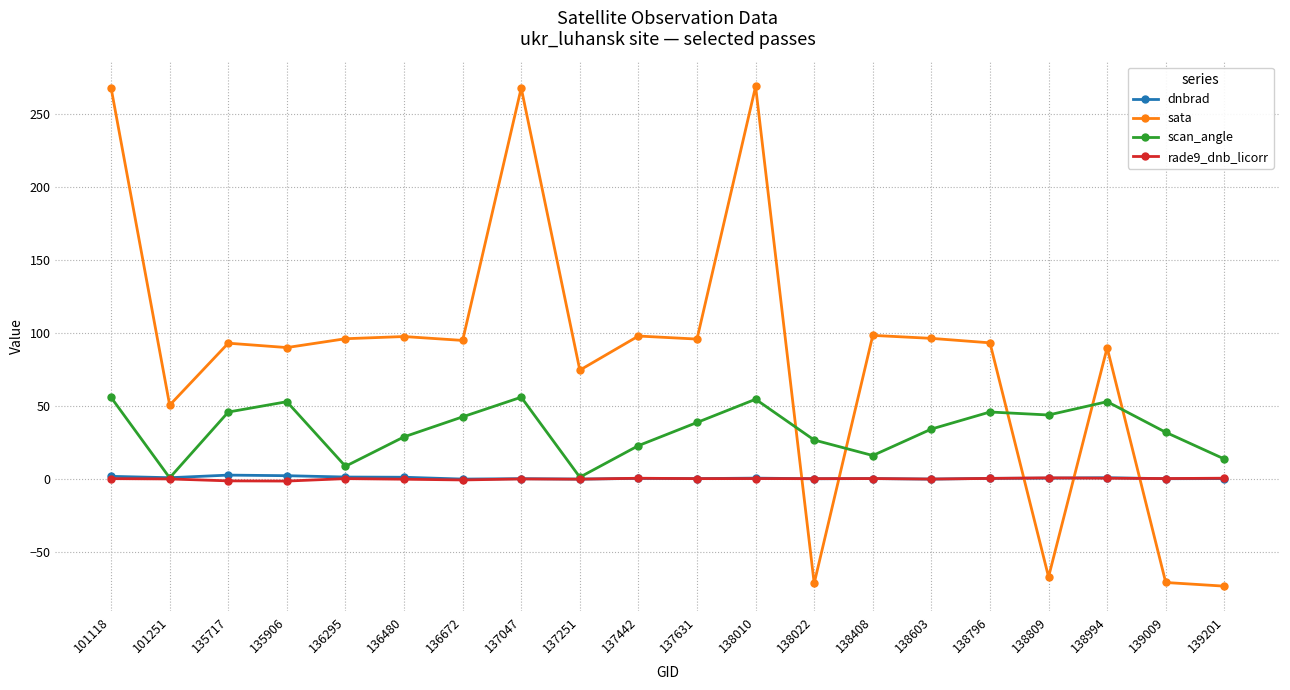

Between which two adjacent categories do scan_angle and dnbrad first intersect?

101118 and 101251